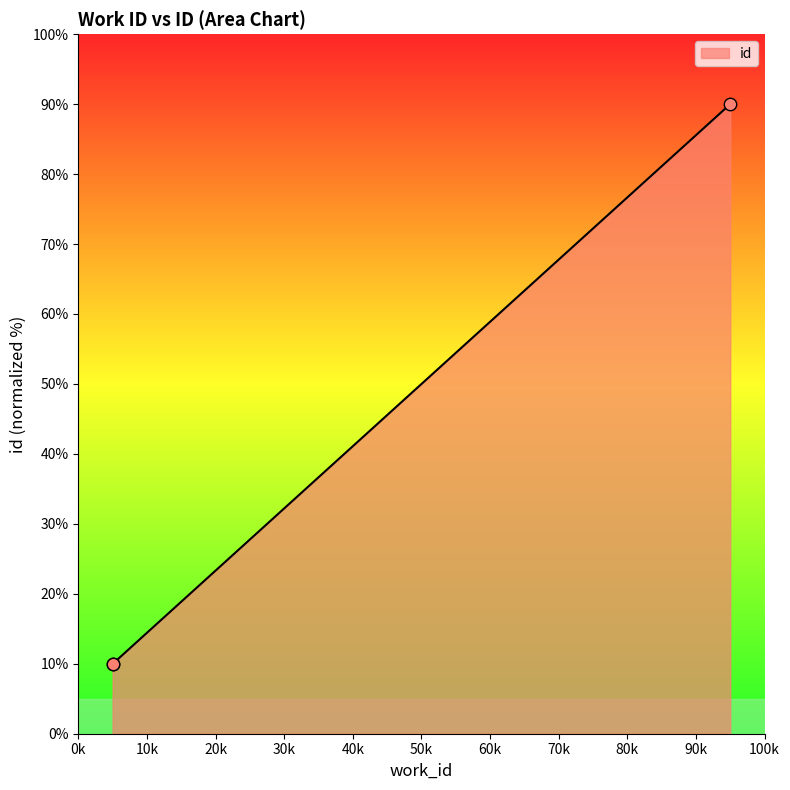

What is the difference between the maximum and minimum values?

80.0